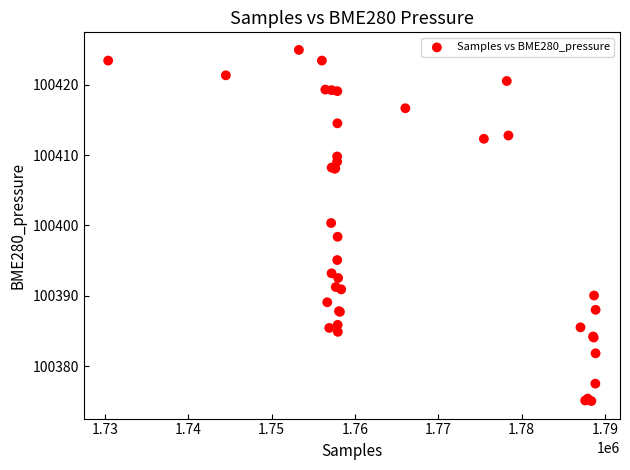

What Y value in the scatter plot is closest to 100399?

100398.4